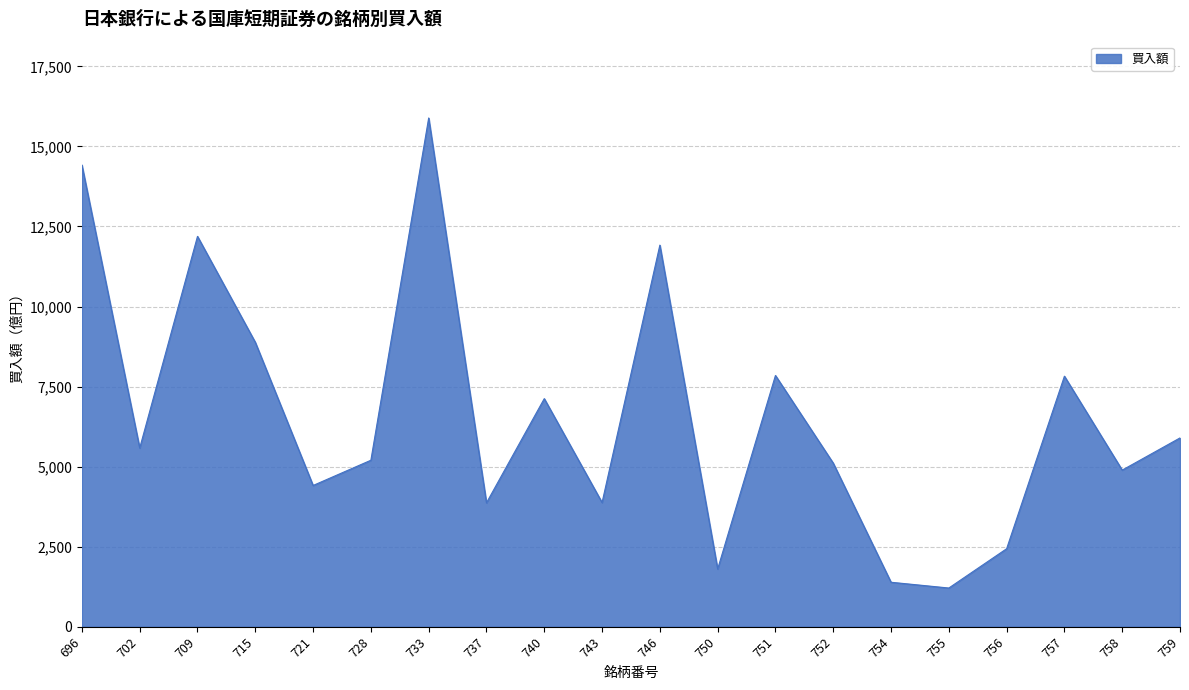

The chart shows a value of 13155 at 715. True or false?

False